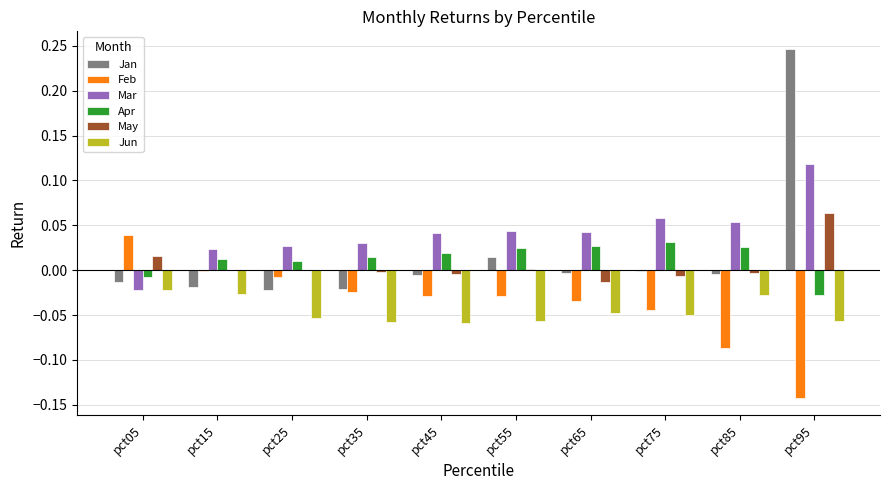

At which category does the chart reach its peak across all series?

pct95